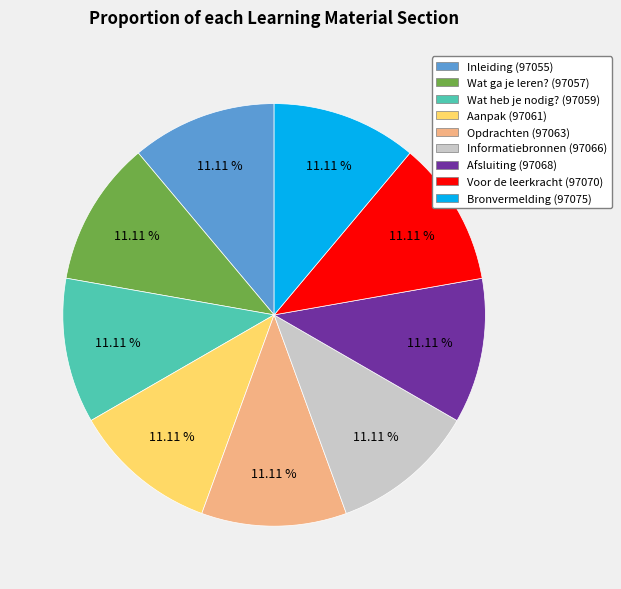

To the nearest percent, what portion does Bronvermelding represent?

11%